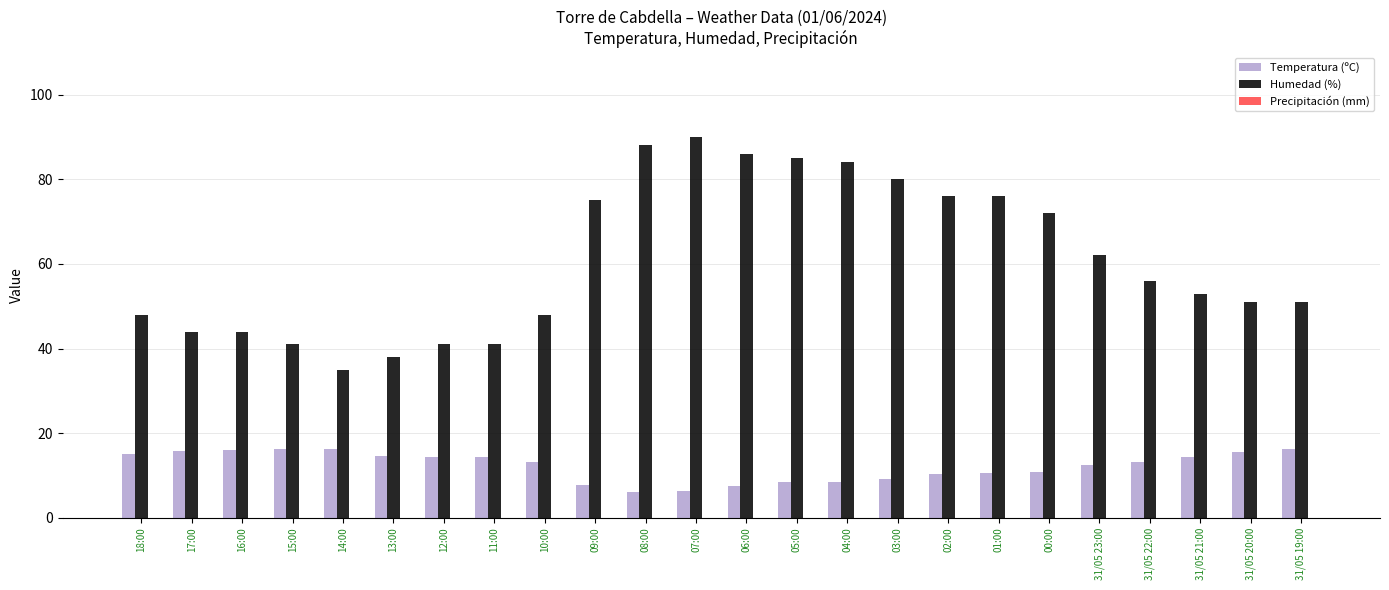

Rank the series at 16:00 from lowest to highest value.

Temperatura (ºC), Humedad (%)